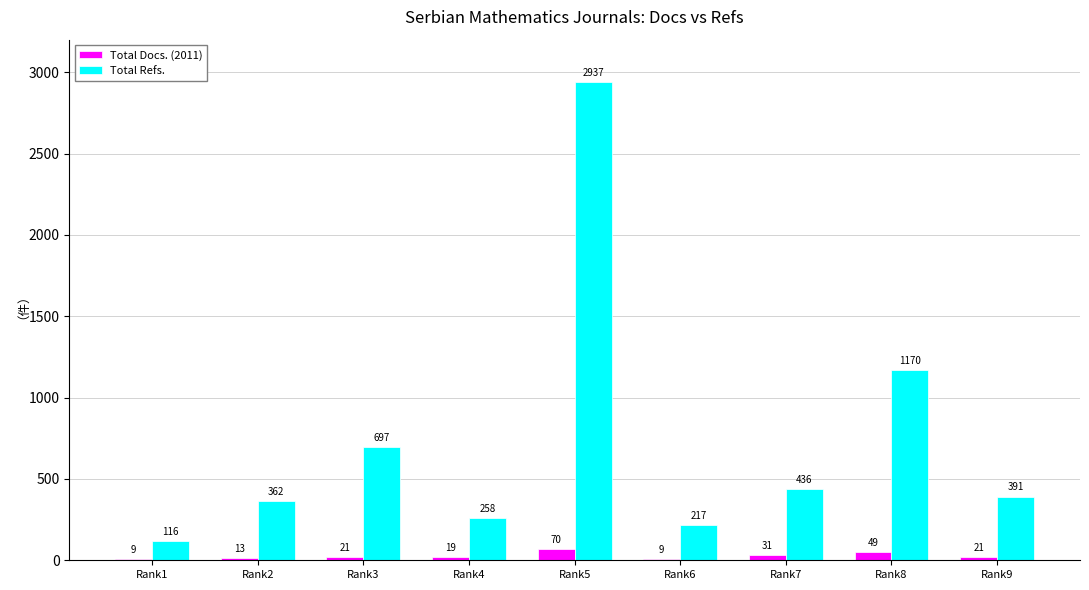

What are all the series names shown in the legend?

Total Docs. (2011), Total Refs.